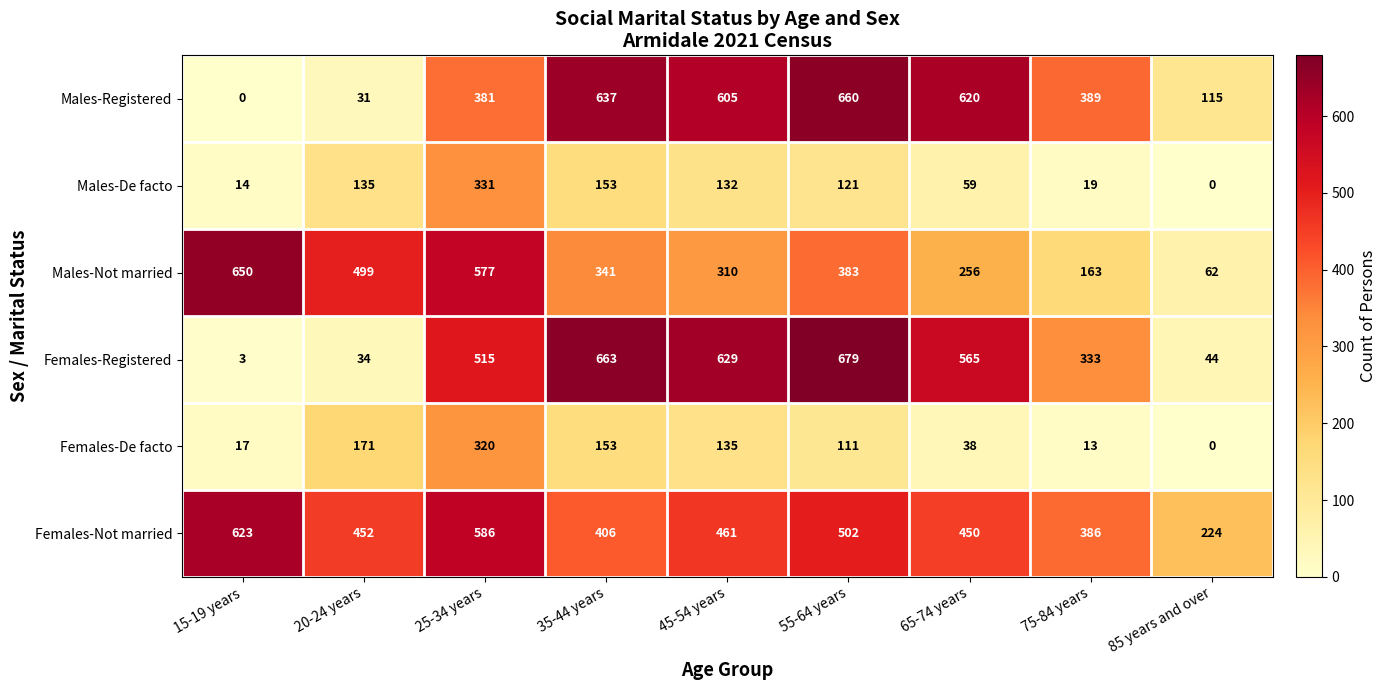

At how many categories does at least one series exceed 646?

3